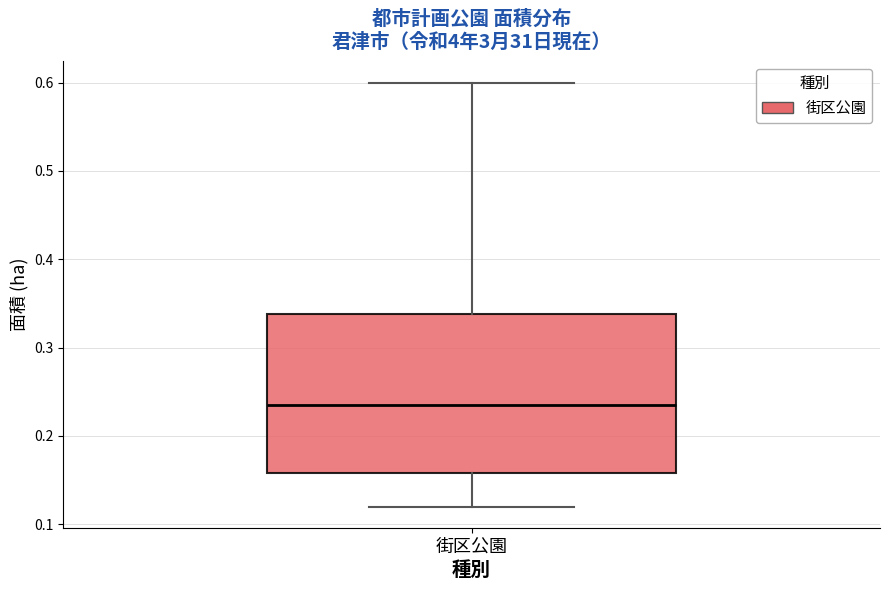

Where does the lower whisker of the box for 街区公園 end on the y-axis? The values are not printed on the chart, so give them approximately, as read against the axis.

0.12